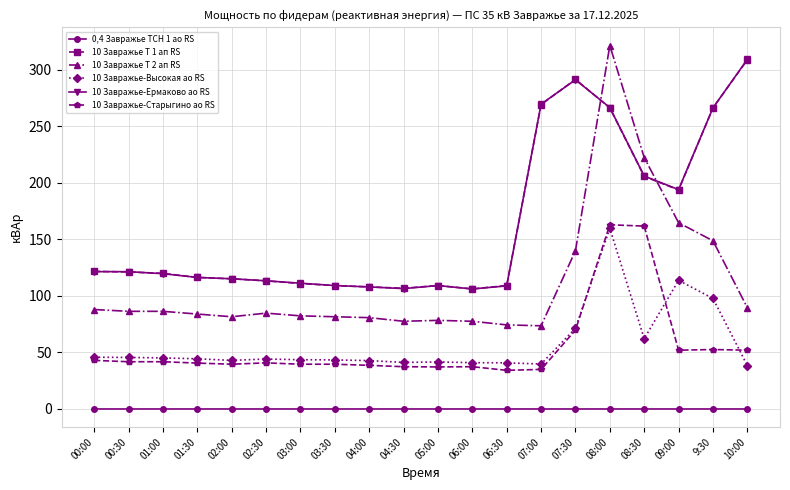

Count the 0,4 Завражье ТСН 1 ао RS values in the range 0 to 1.

20